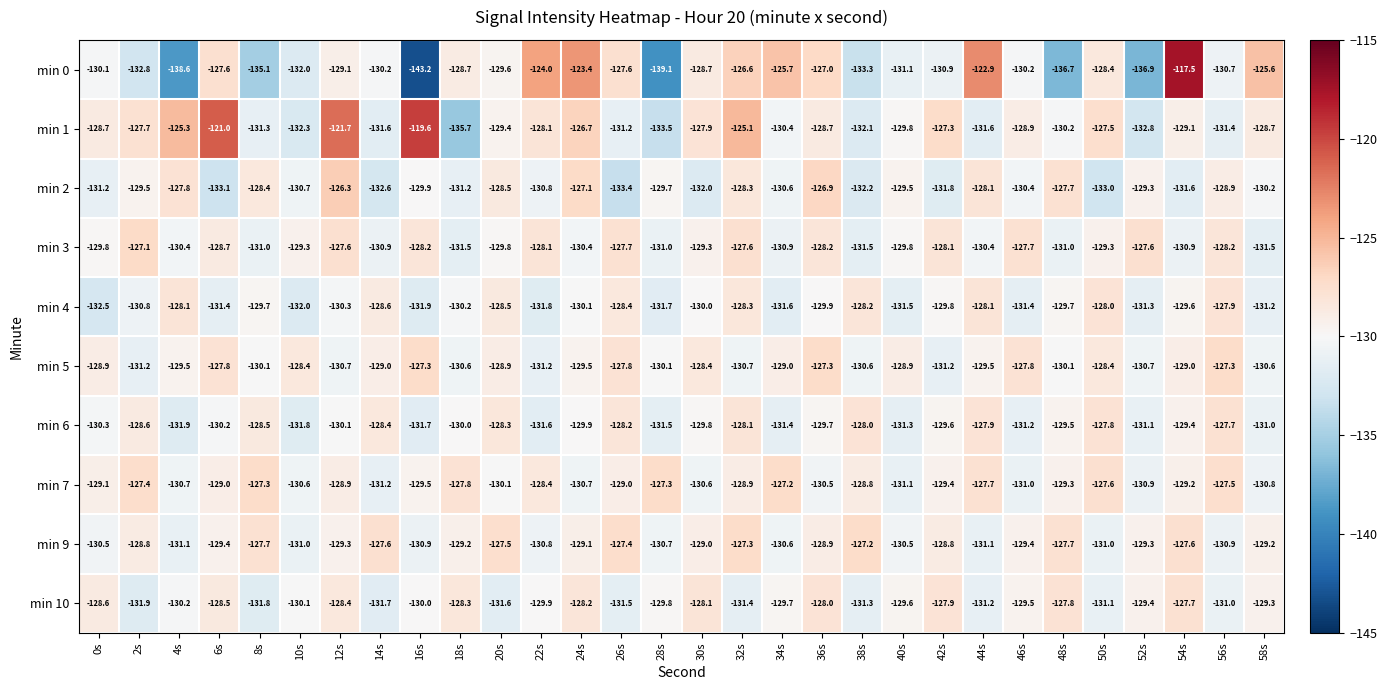

At 8s, list the series in order from smallest to largest.

min 0, min 10, min 1, min 3, min 5, min 4, min 6, min 2, min 9, min 7